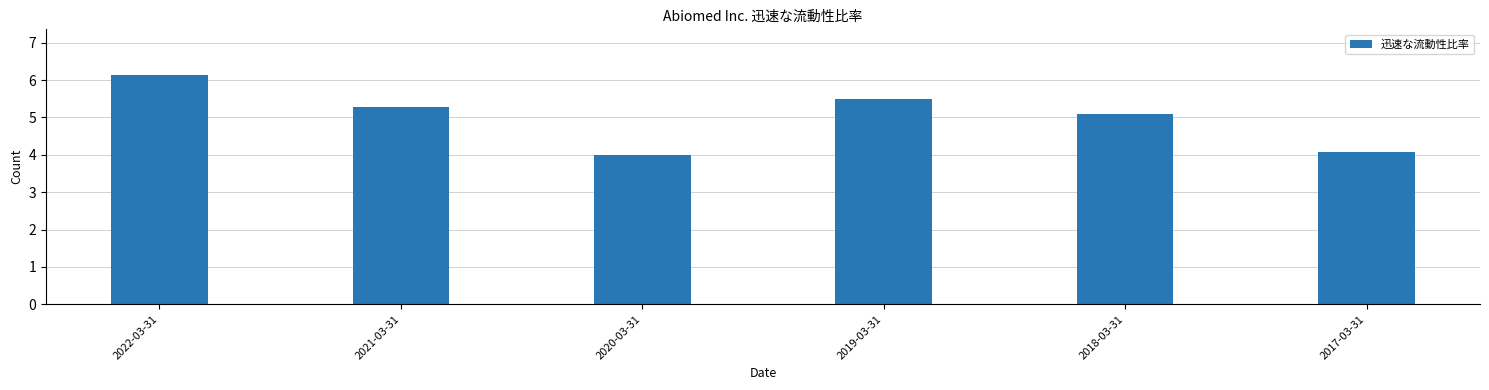

Where is the data nearest to the value 5?

2018-03-31